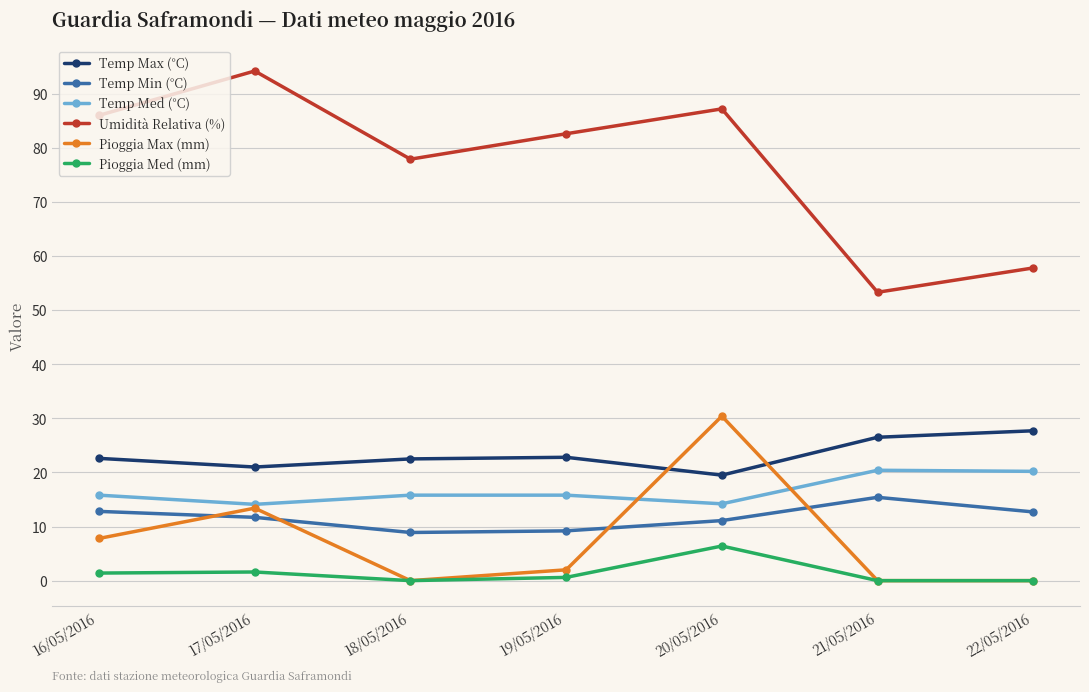

True or false: Pioggia Max (mm) and Umidità Relativa (%) intersect in this chart.

False